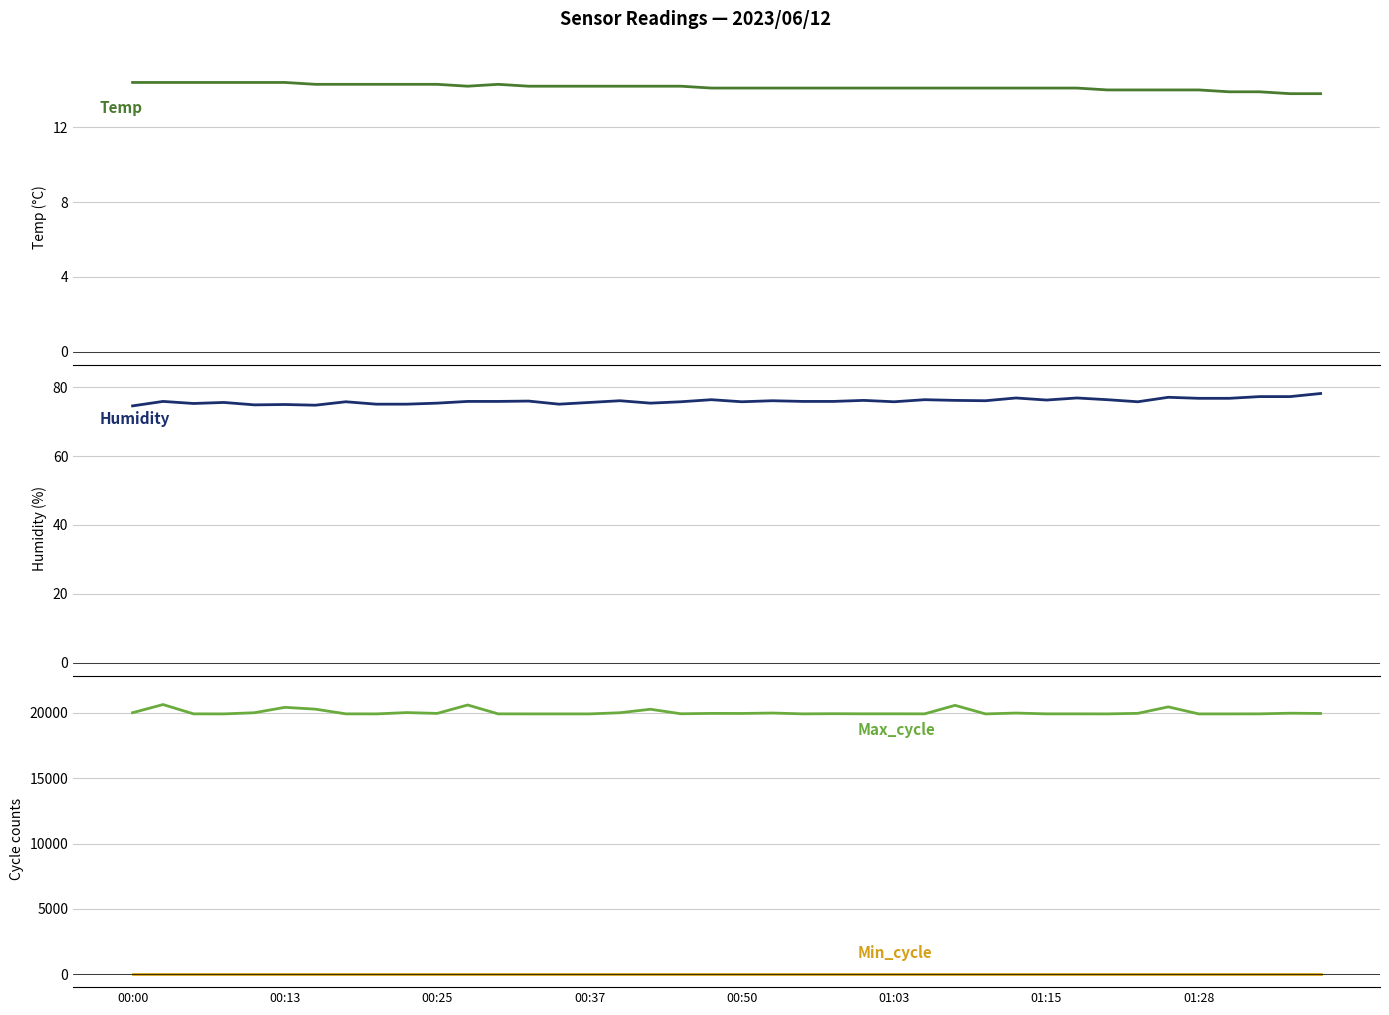

What are all the series names shown in the legend?

Temp, Humidity, Max_cycle, Min_cycle